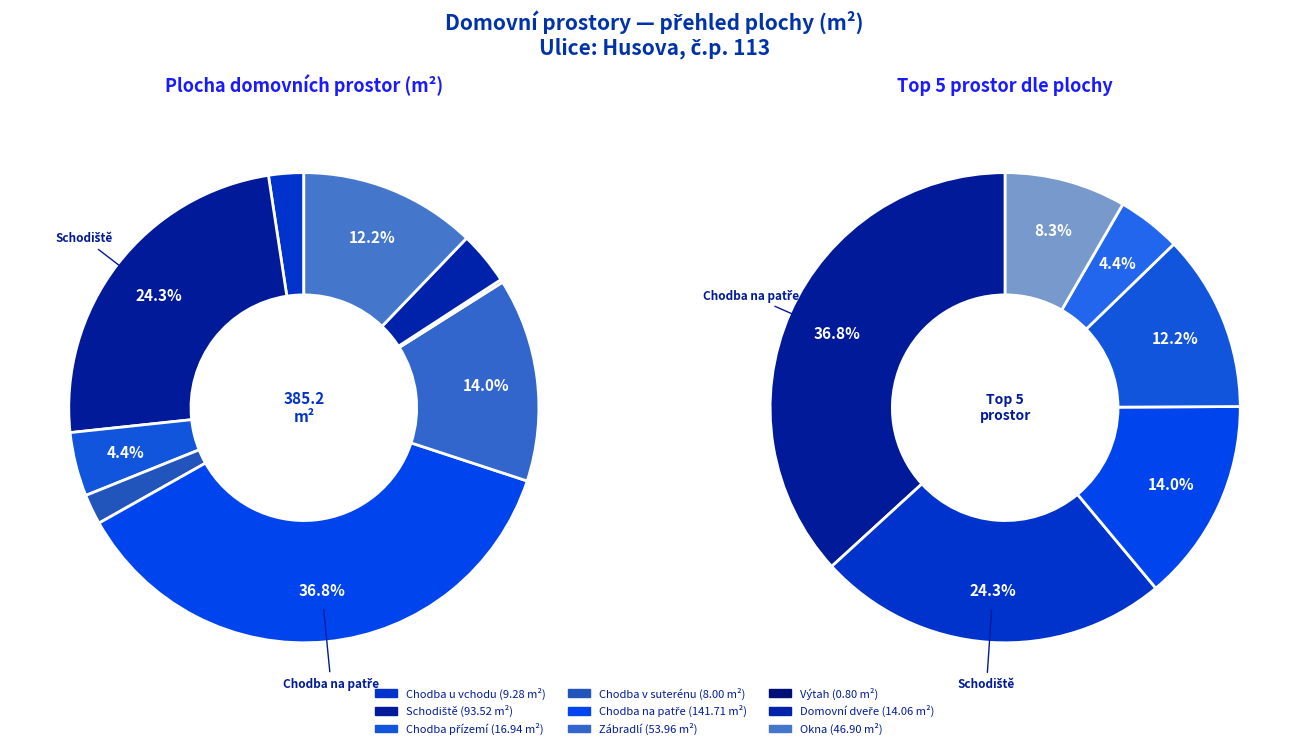

To the nearest percent, what is the difference between the largest and smallest slice percentages?

37%